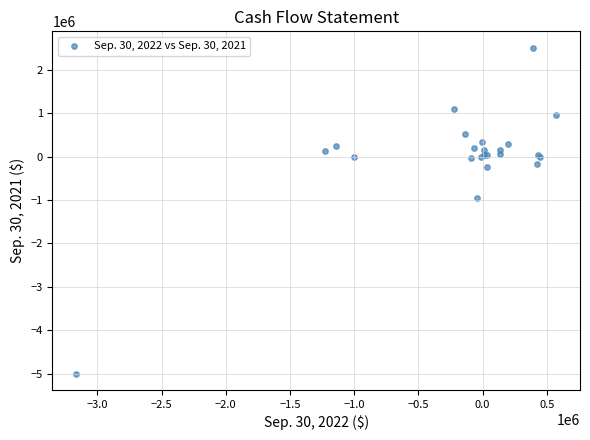

What Y value in the scatter plot is closest to -1242750?

-959286